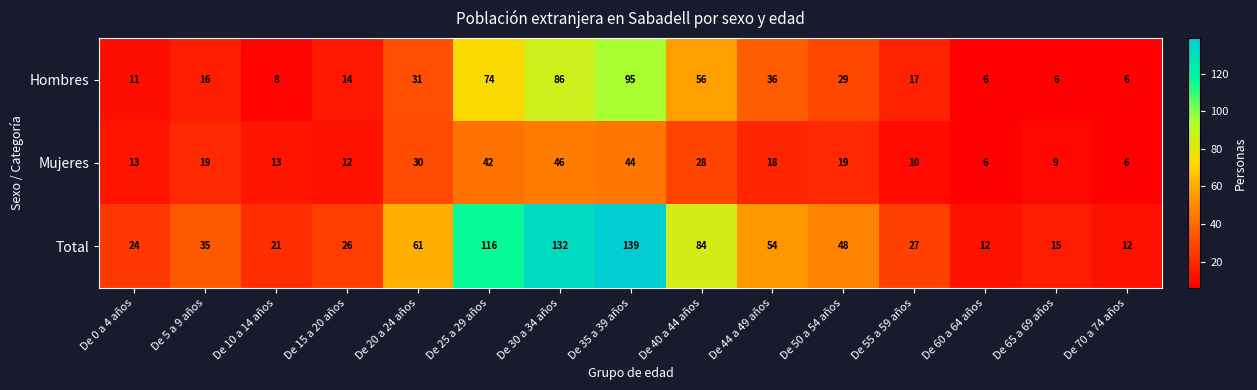

At how many categories does at least one series exceed 99?

3